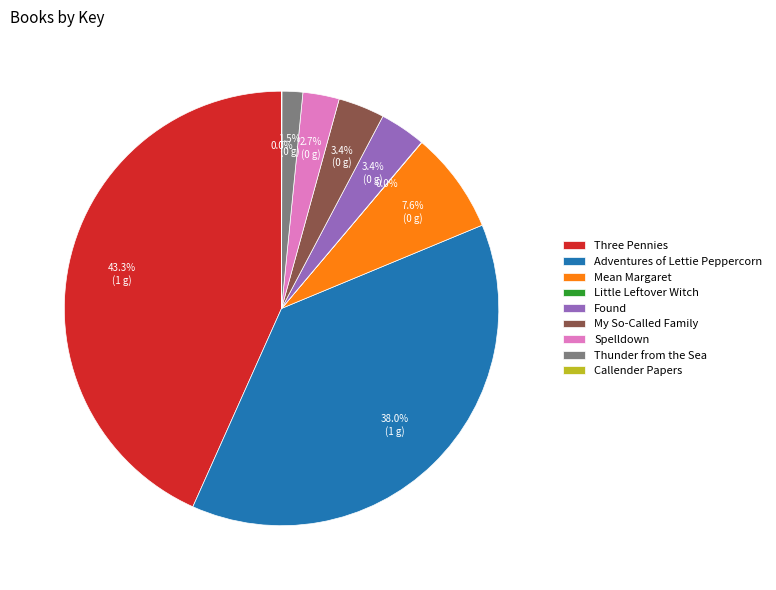

What percentage is NOT represented by Mean Margaret?

92.4%